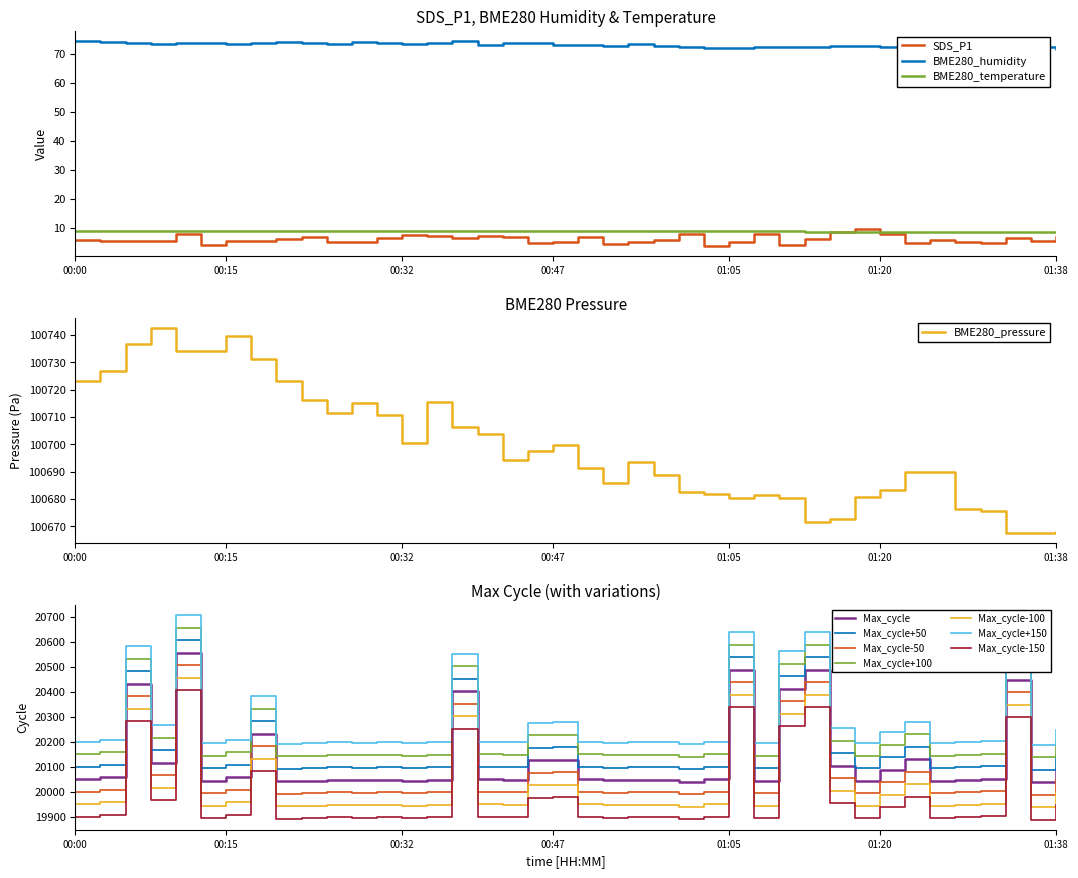

At which label does BME280_humidity first exceed 73?

00:00